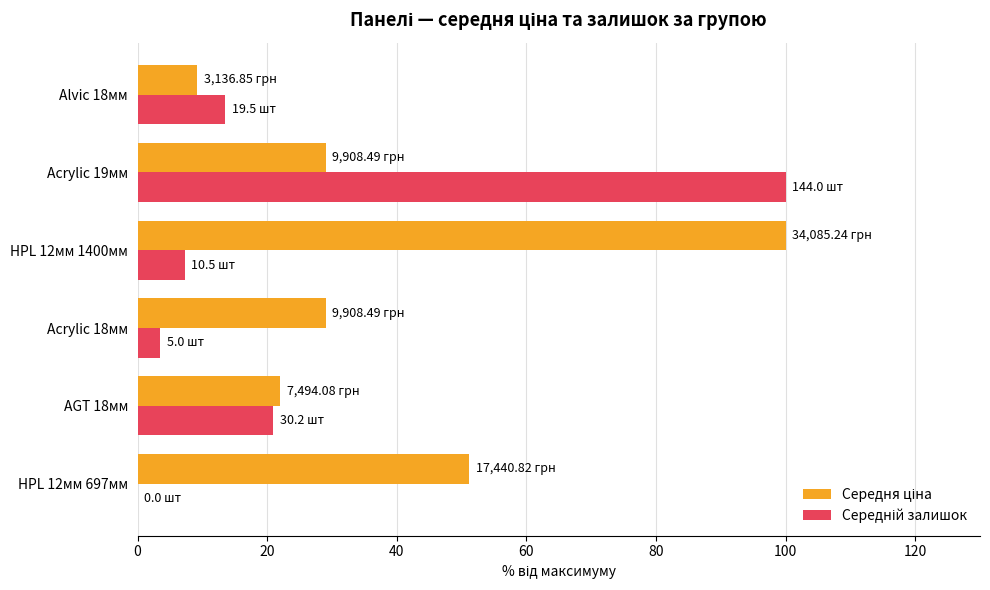

What is the total value across all series at HPL 12мм 697мм?

51.2